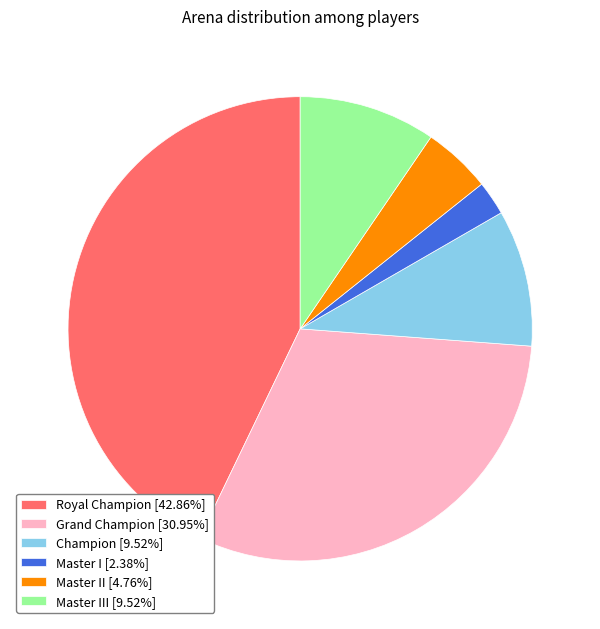

Does Grand Champion [30.95%] account for over 50% of the chart?

No